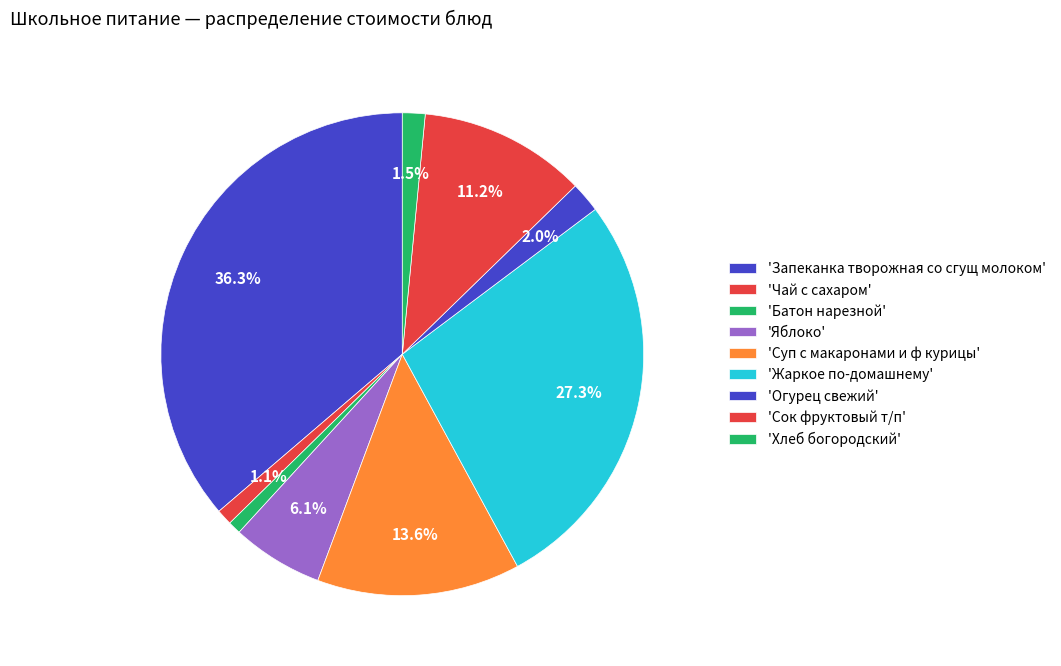

How many slices are in this pie chart?

9